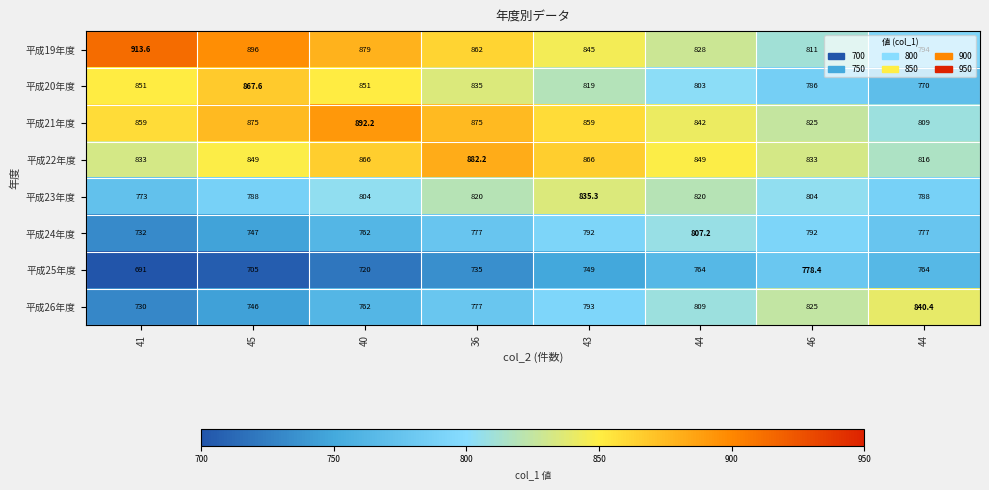

How many data points in 平成19年度 are less than 862?

4